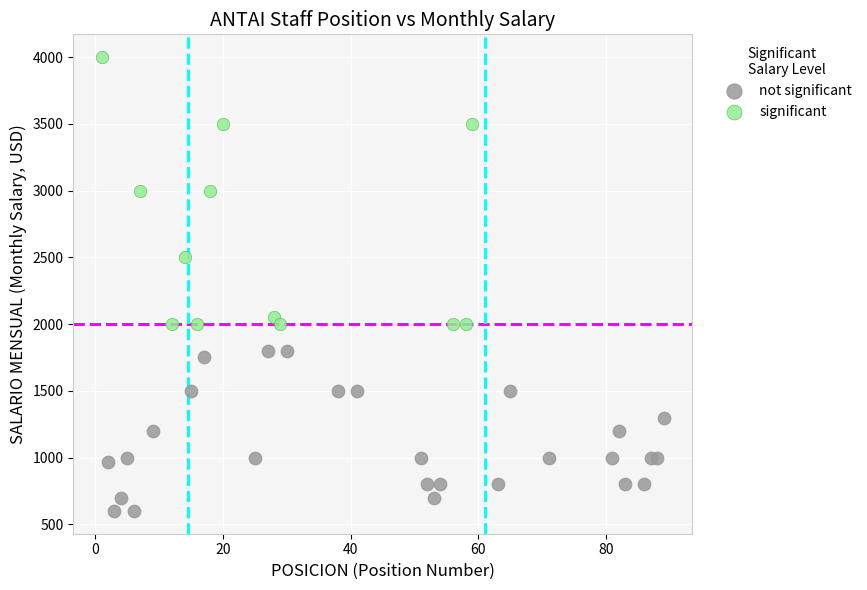

Which series has the largest Y range (max minus min)?

significant